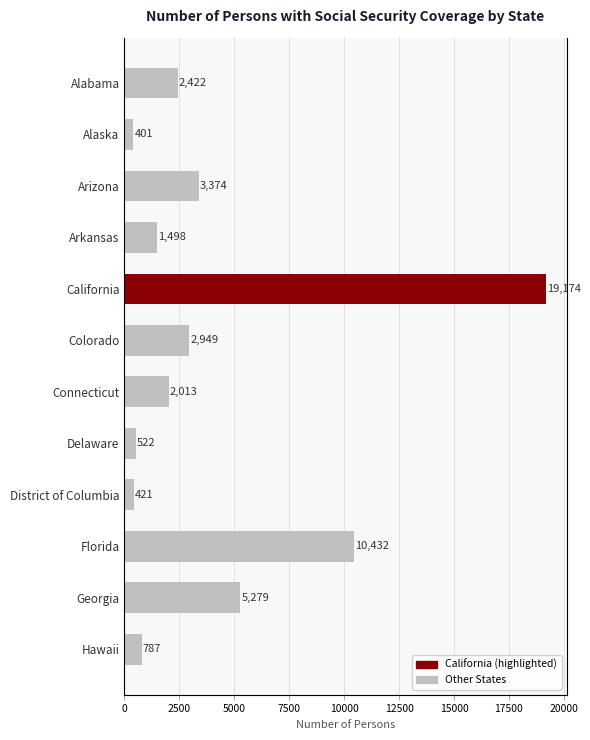

How many data points are less than 2422?

6